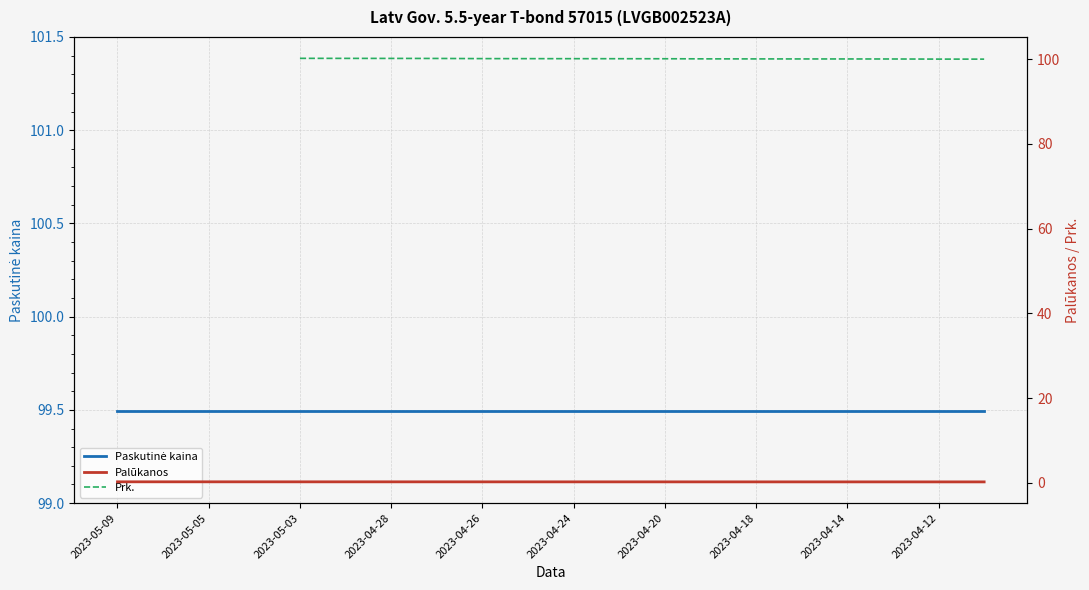

True or false: Paskutinė kaina and Palūkanos cross at least once.

False